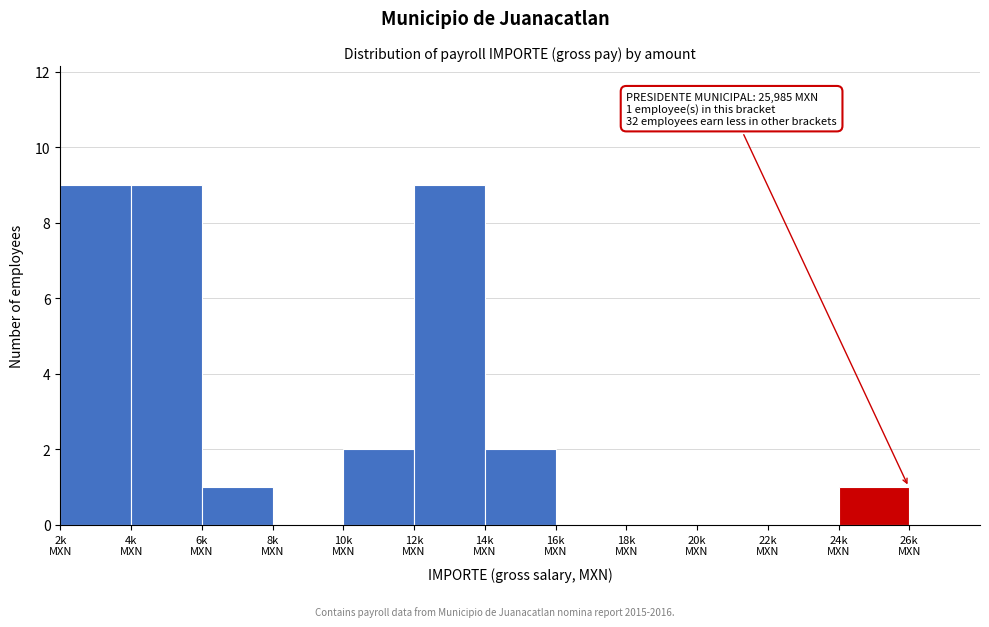

What is the maximum value shown in the chart?

9